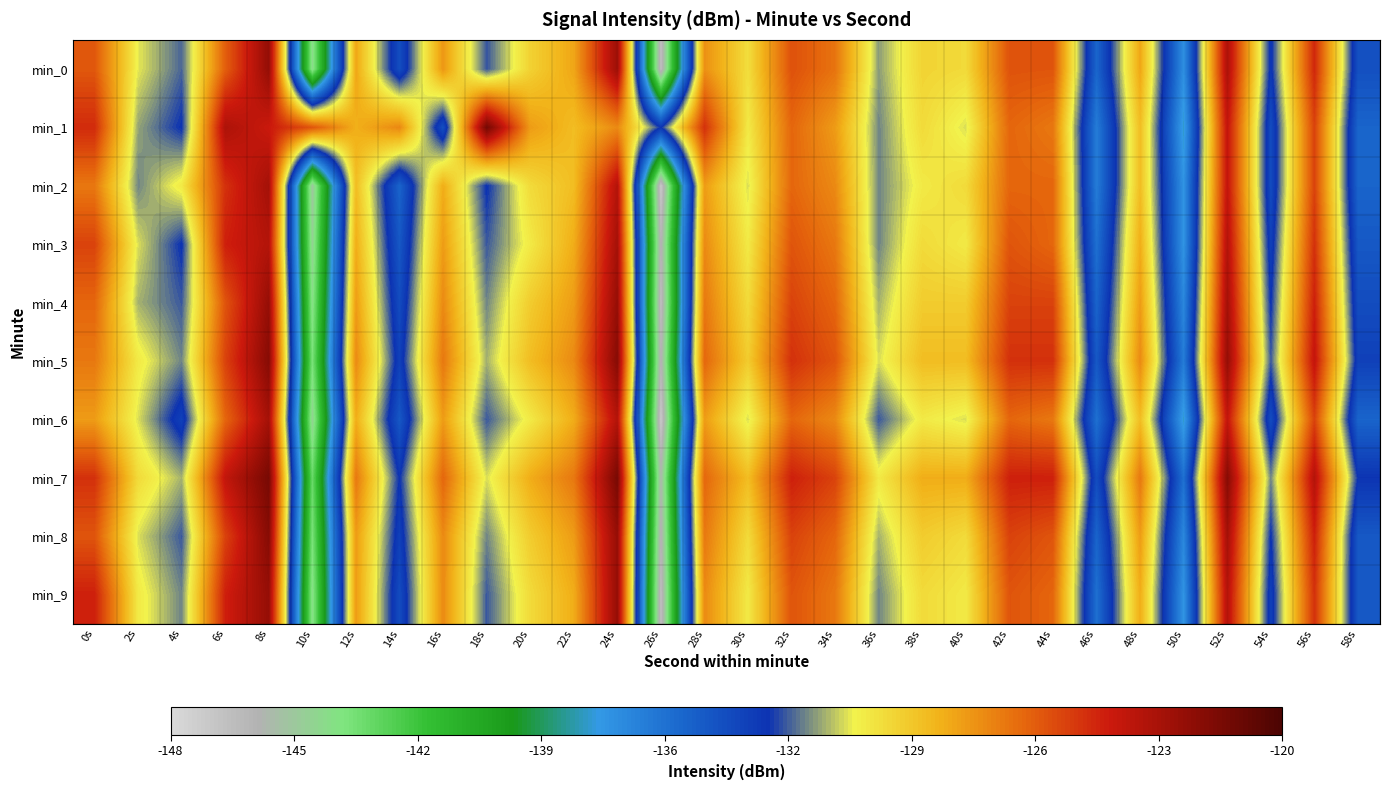

At which category does the chart reach its minimum across all series?

26s